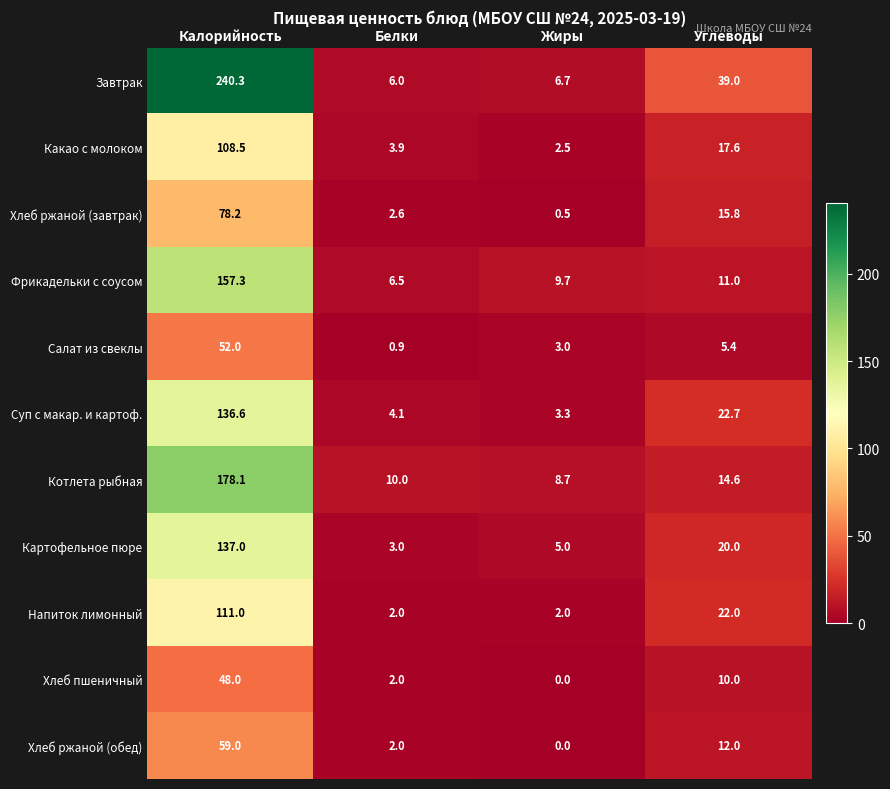

Is the value of Картофельное пюре at Калорийность greater than the value of Какао с молоком at Белки?

Yes